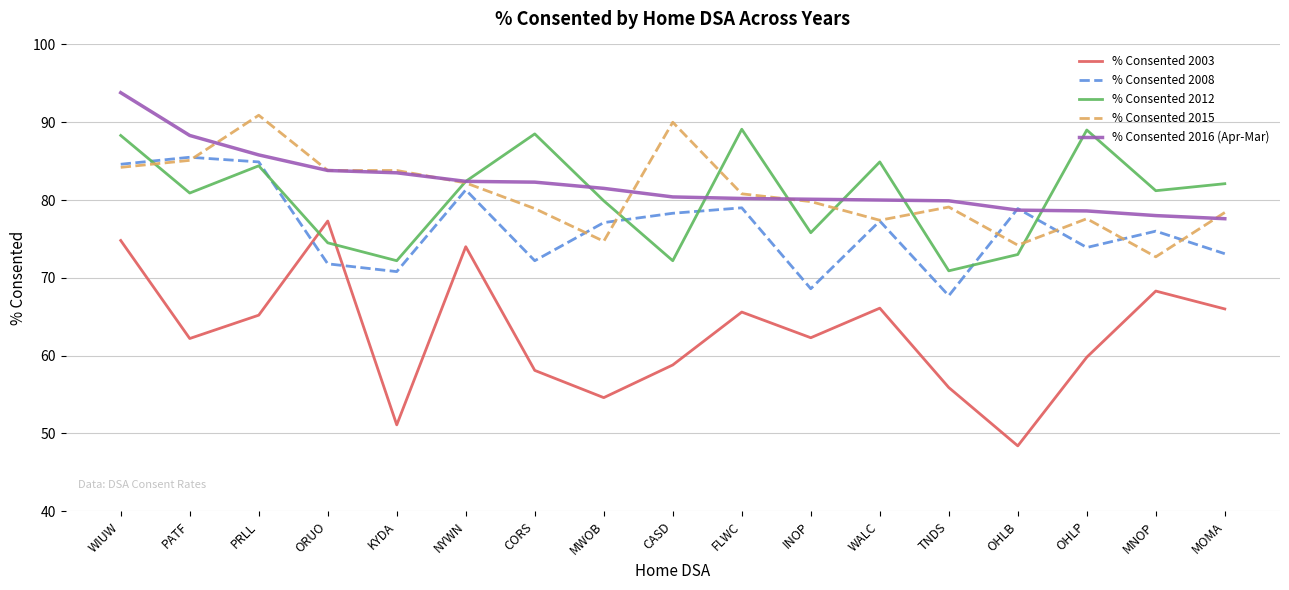

What is the difference between the highest and lowest values at CASD?

31.2